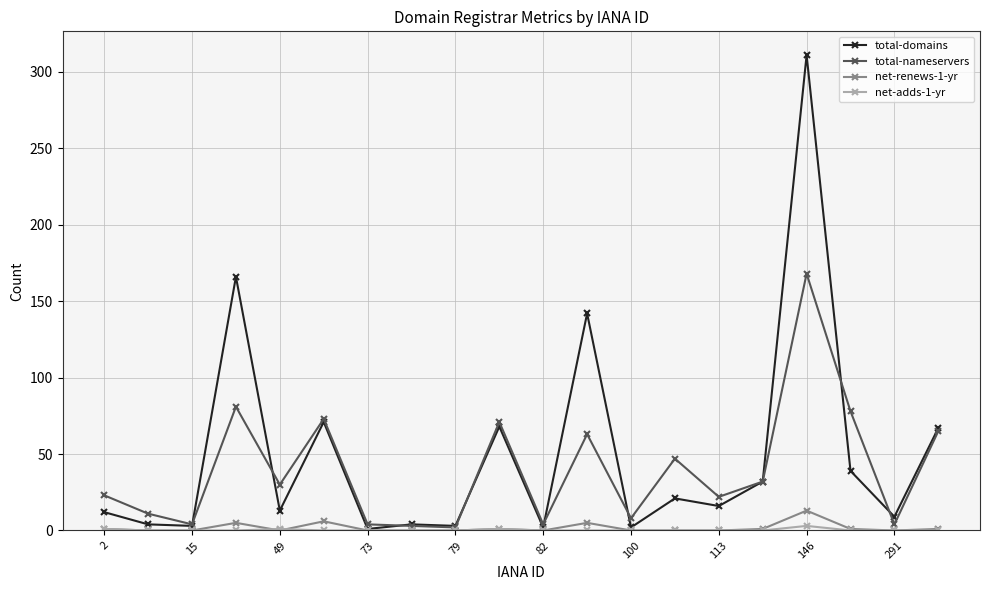

What is the greatest value displayed?

311